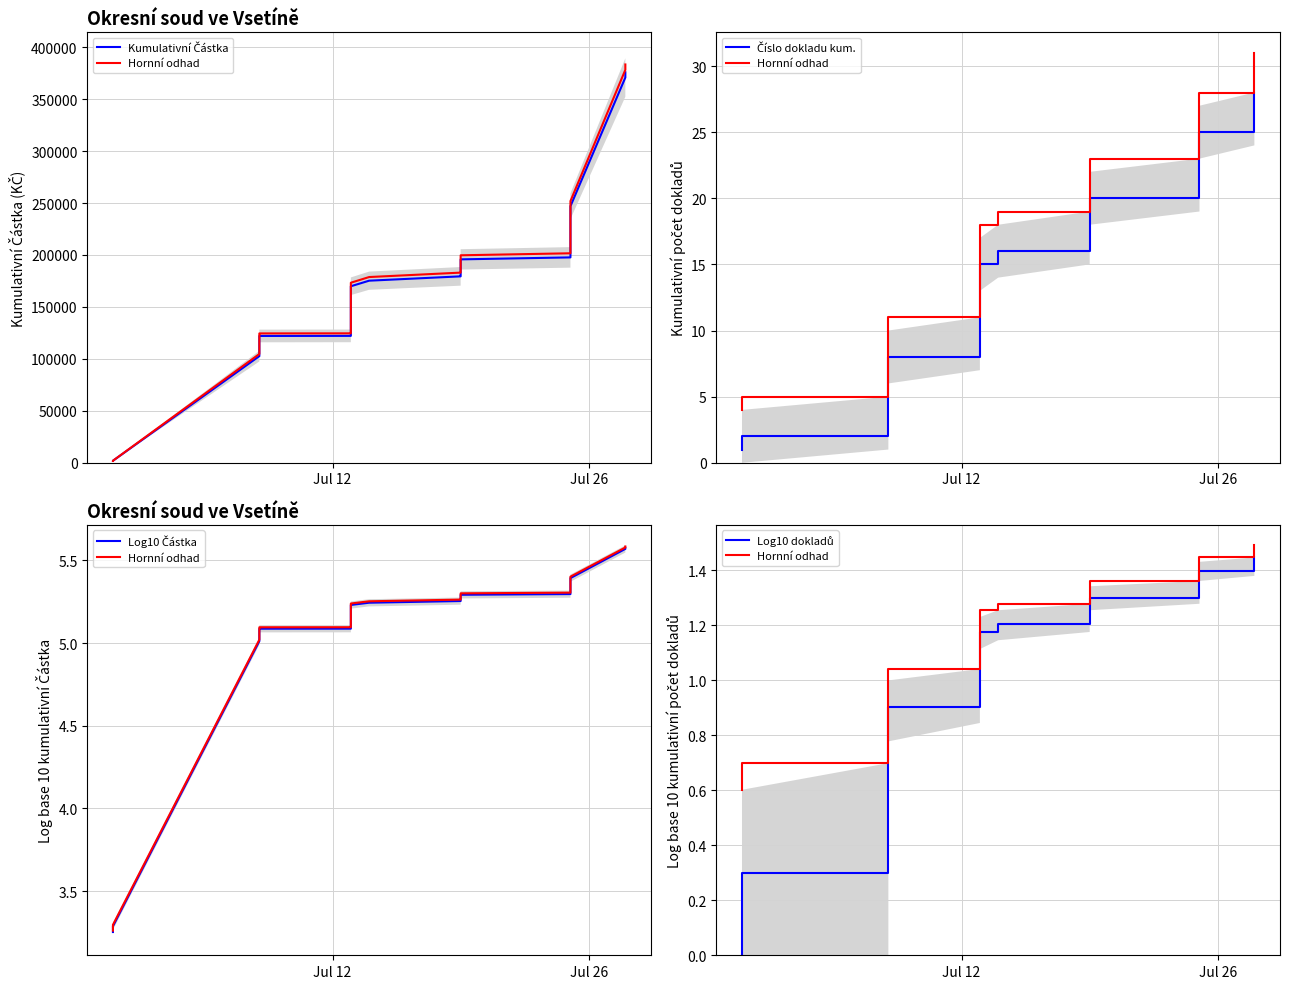

What is the minimum value for Číslo dokladu kum.?

1.0